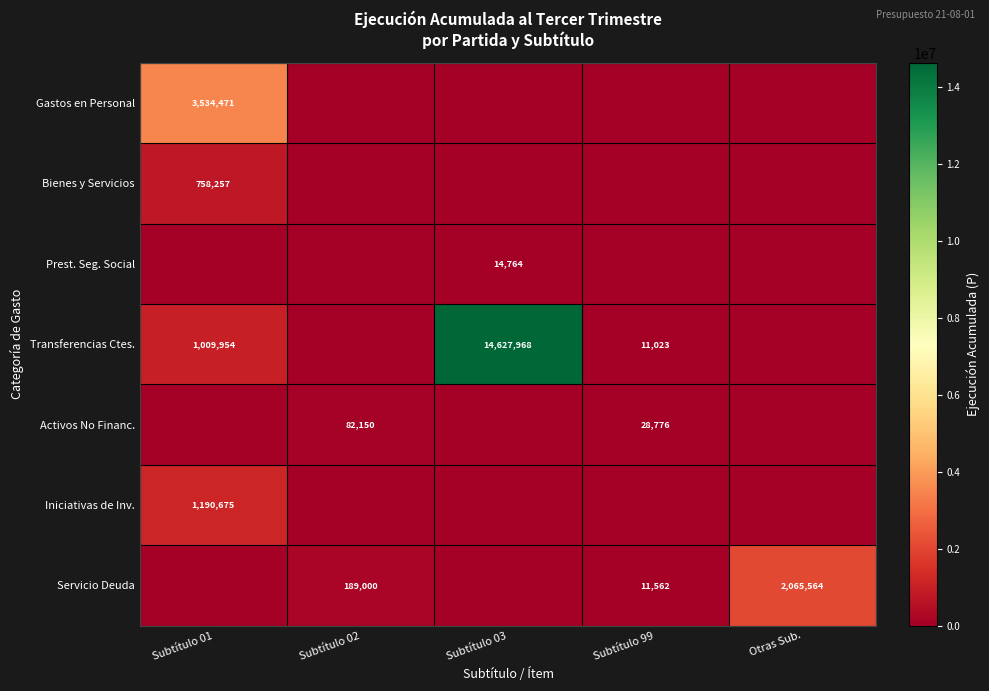

How many values in Transferencias Ctes. are above zero?

3